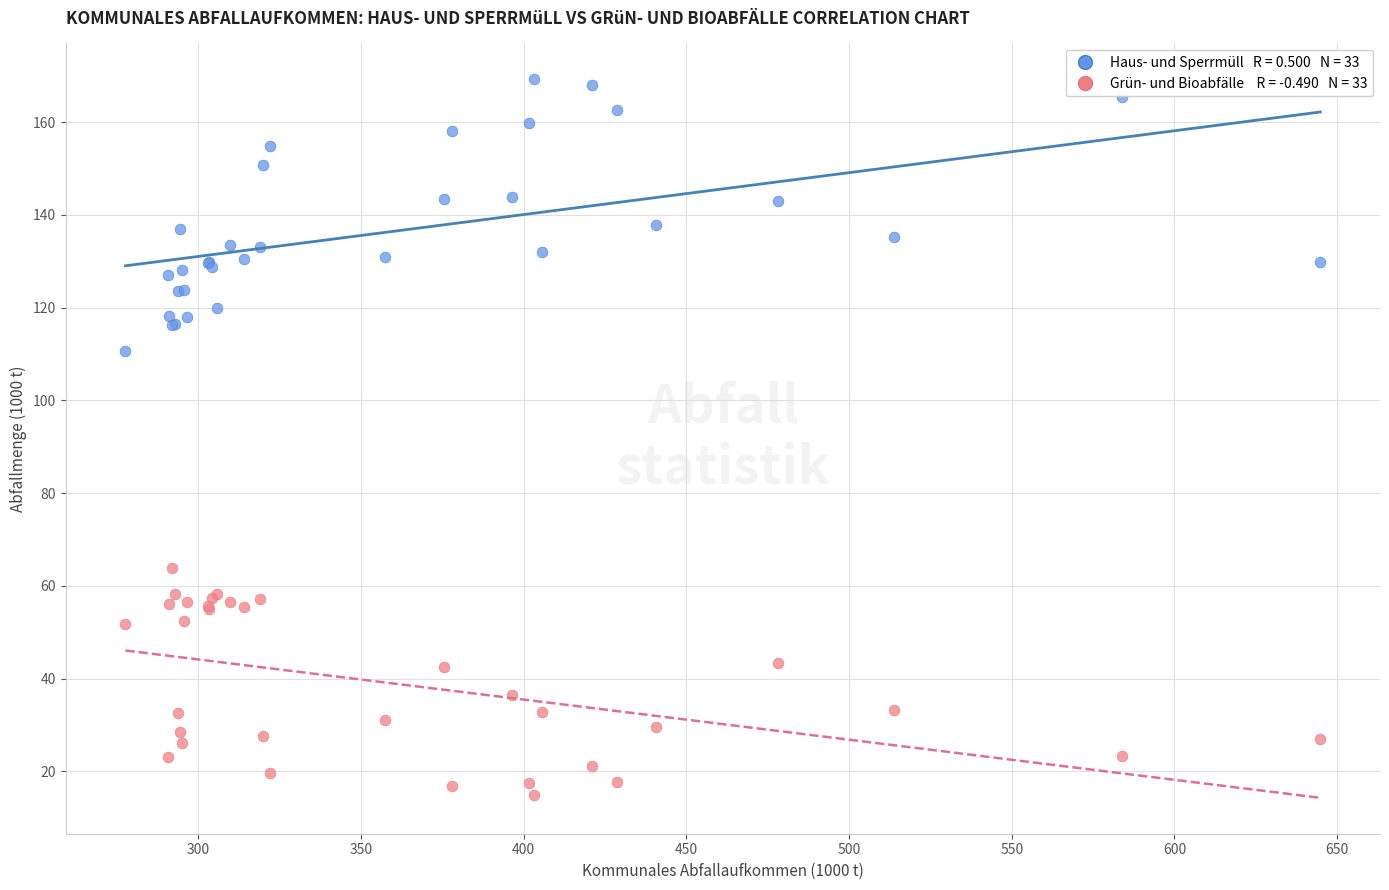

Across all series, what Y value is closest to 92?

110.6